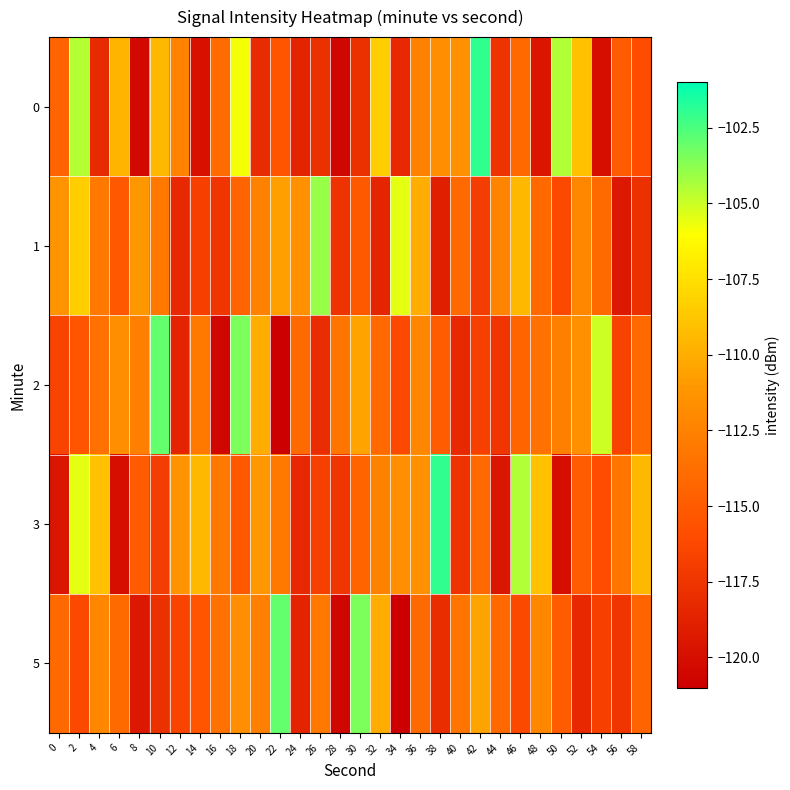

What is the spread (max minus min) of values at 6?

10.4